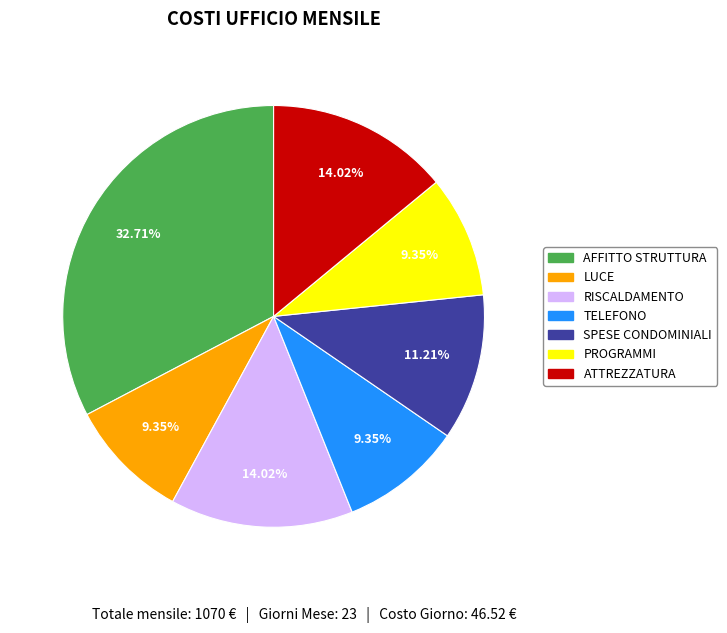

Which slice is the largest?

AFFITTO STRUTTURA